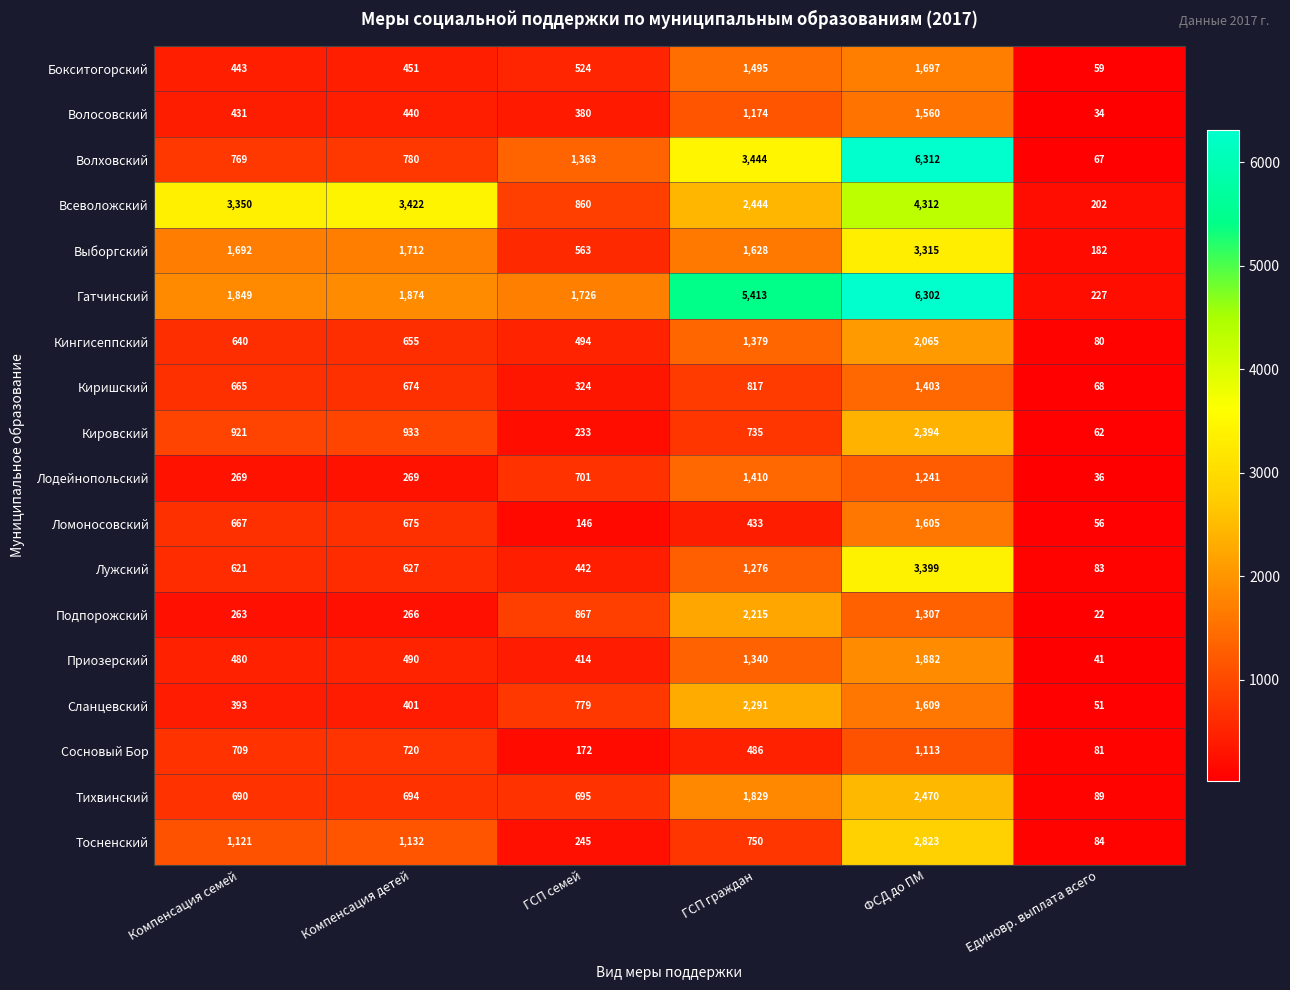

At which label is Лужский closest to 1741?

ГСП граждан